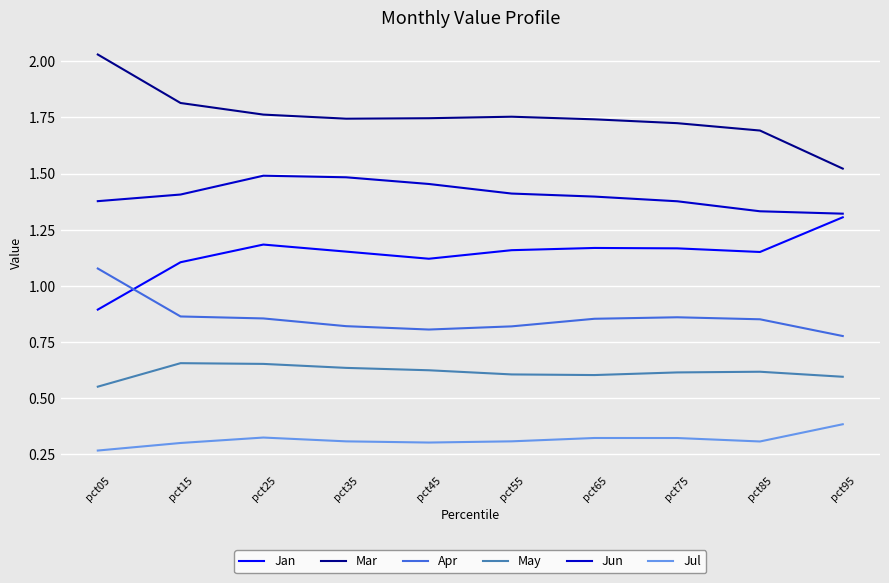

What is the sum of all Mar values?

17.5